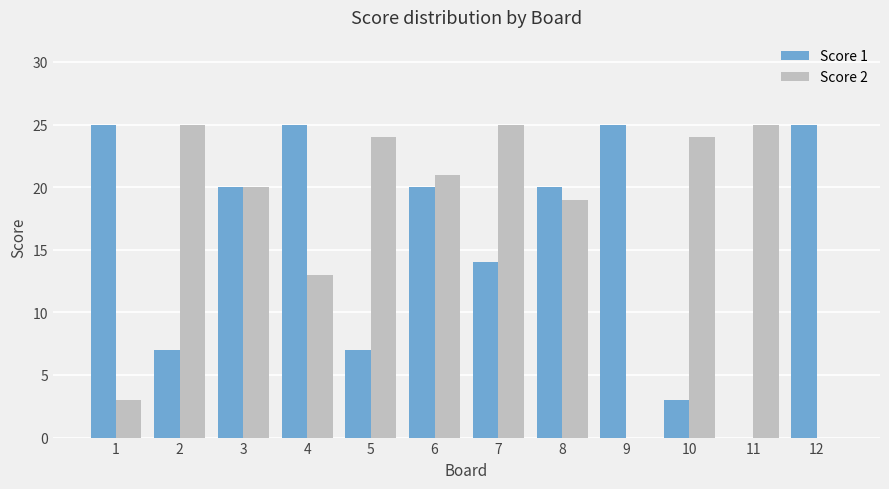

Reading left to right, what are all the values shown in this chart?

Score 1: 1=25	2=7	3=20	4=25	5=7	6=20	7=14	8=20	9=25	10=3	11=0	12=25
Score 2: 1=3	2=25	3=20	4=13	5=24	6=21	7=25	8=19	9=0	10=24	11=25	12=0